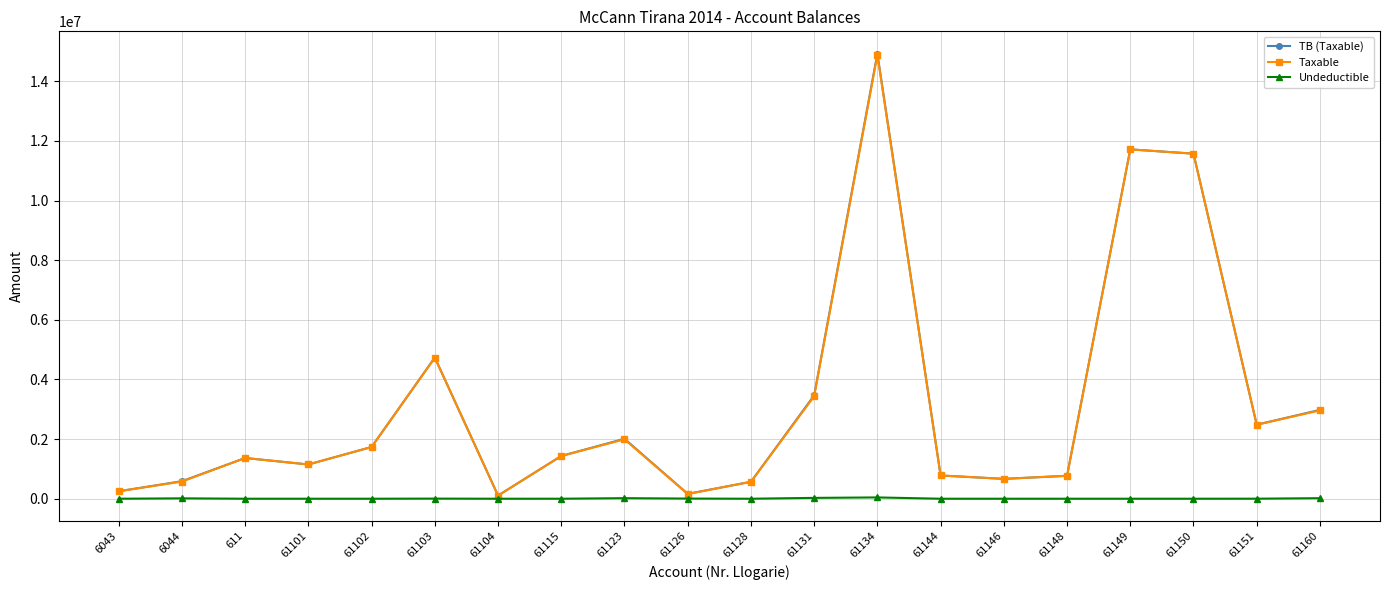

What is the label of the 6th point from the right?

61146